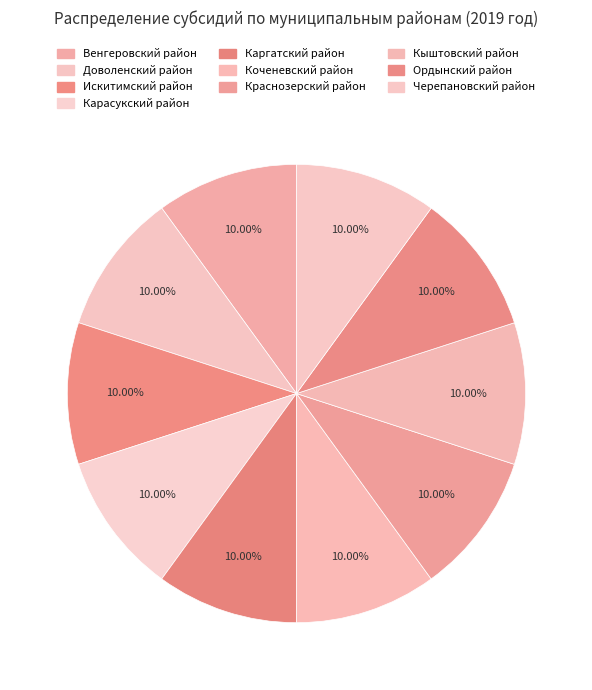

What portion of the pie excludes Доволенский район?

90.0%